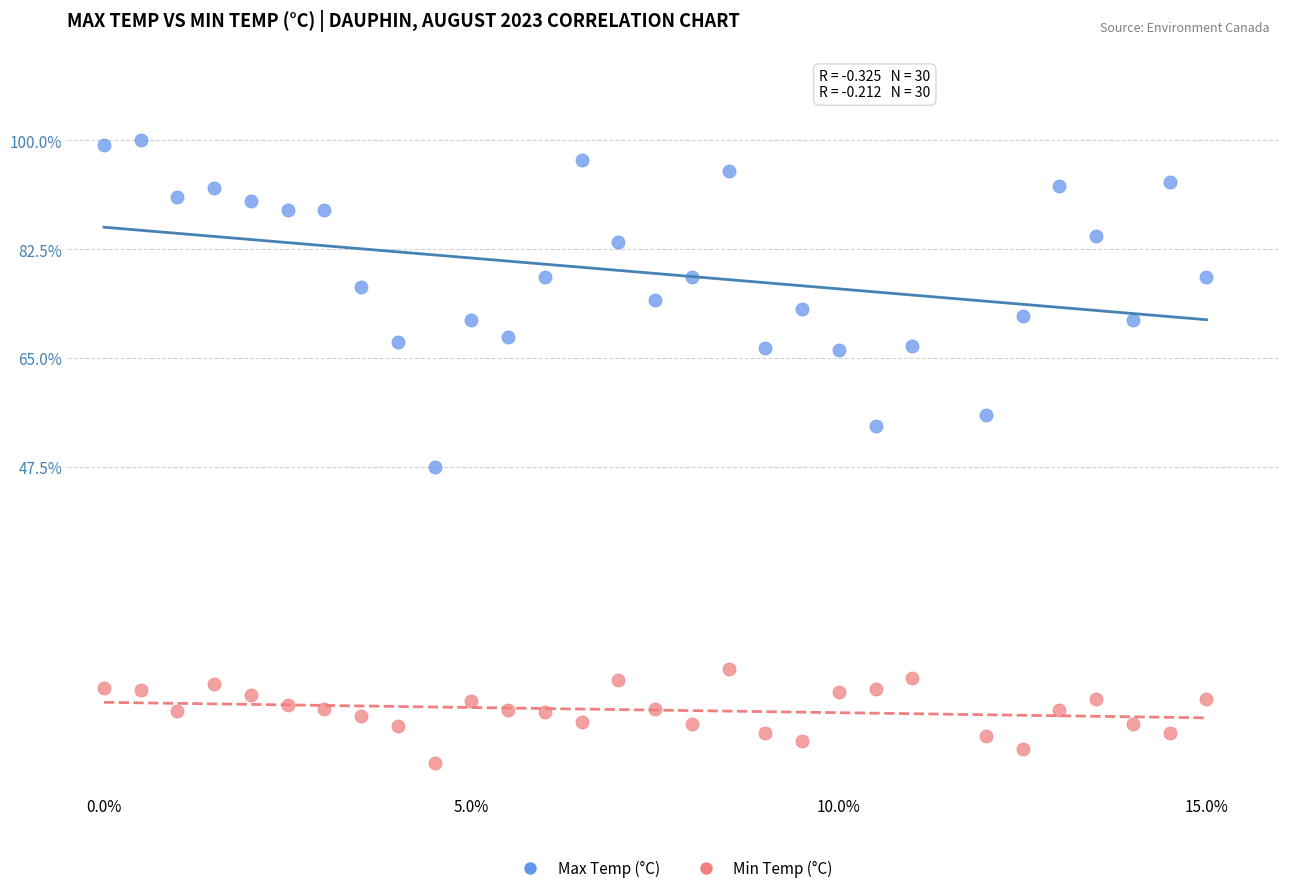

What are all the series names shown in the legend?

Max Temp (°C), Min Temp (°C)